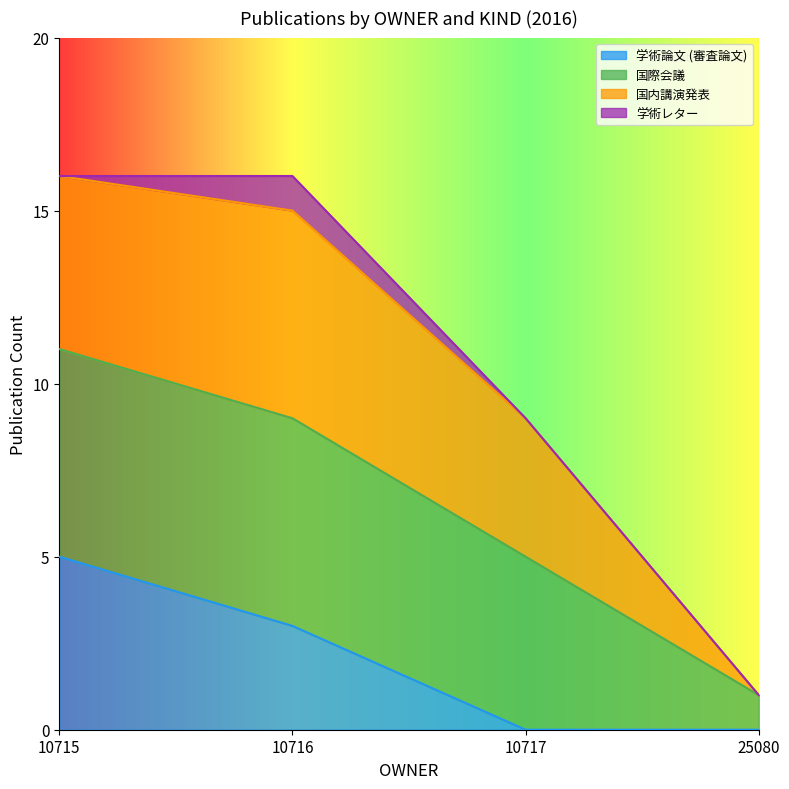

What is the total value across all series at 10717?

9